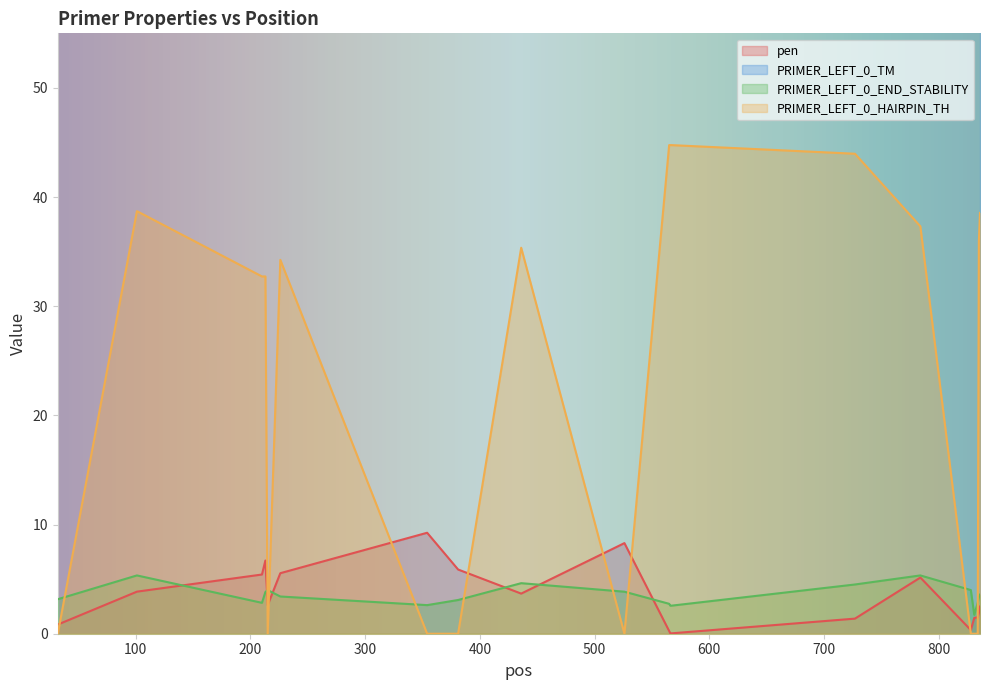

At which category does PRIMER_LEFT_0_TM reach its first local peak?

101